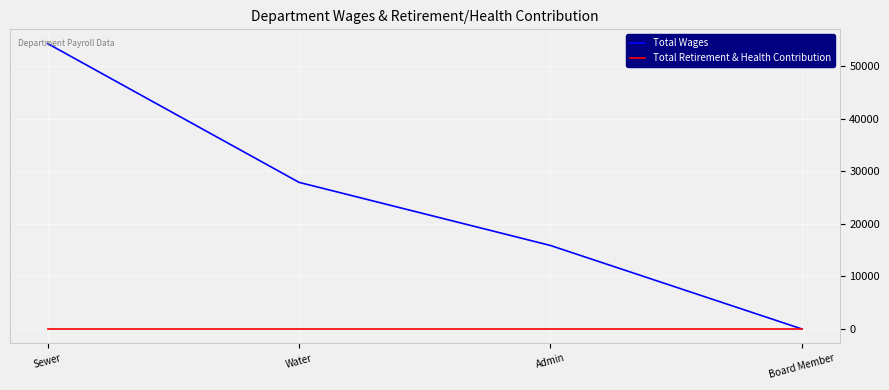

Which series has the largest range (max minus min)?

Total Wages